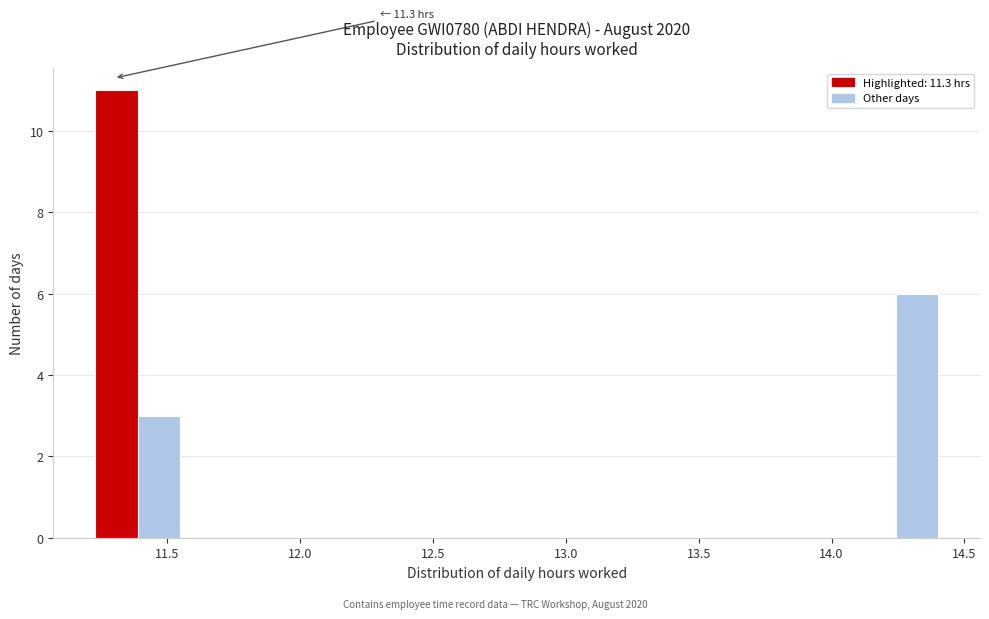

Read against the x-axis, roughly where is the centre of the tallest bar?

11.30